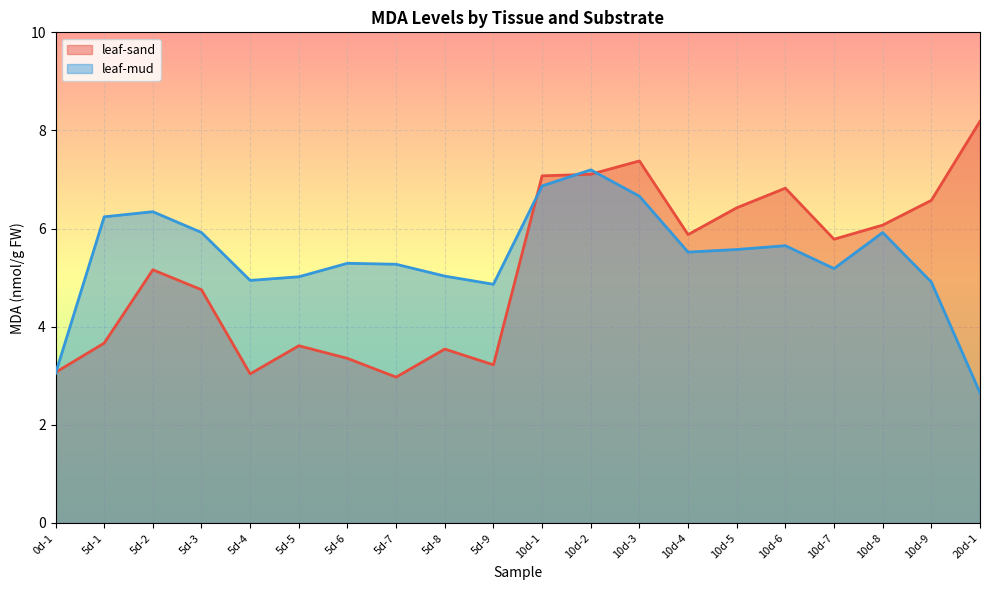

What is the value of the leaf-sand point at the 16th from the left?

6.8